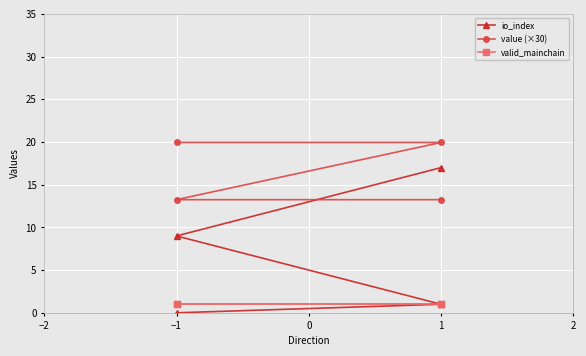

How many distinct data groups are displayed?

3